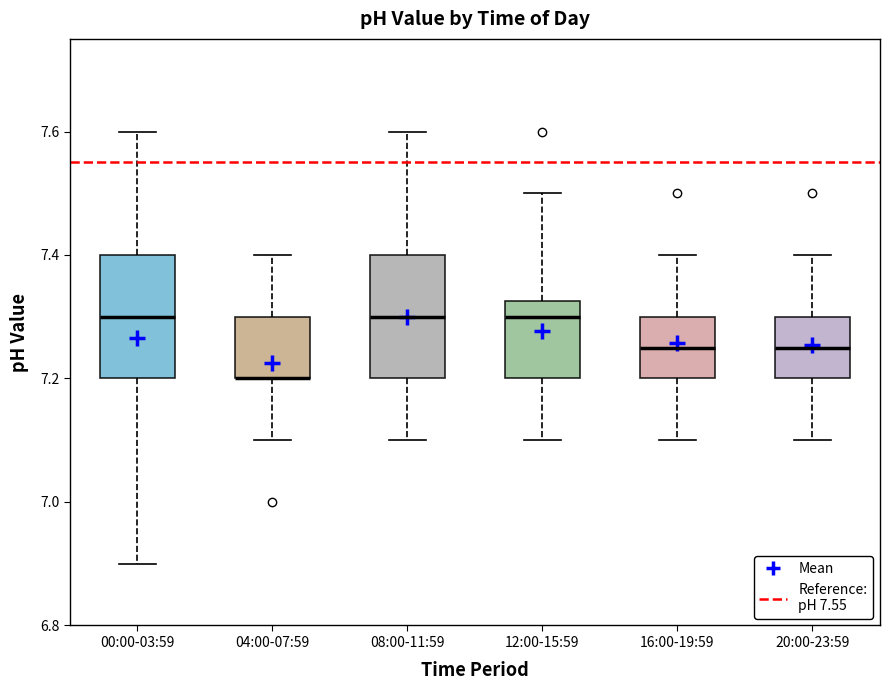

Reading left to right, transcribe this box plot: for each box, give where its median line is, the range the box spans, and where its two whiskers end, as read against the y-axis. The values are not printed on the chart, so give them approximately, as read against the axis.

00:00-03:59: median 7.30, box 7.20 to 7.40, whiskers 6.90 to 7.60
04:00-07:59: median 7.20 (drawn on the box's lower edge), box 7.20 to 7.30, whiskers 7.10 to 7.40
08:00-11:59: median 7.30, box 7.20 to 7.40, whiskers 7.10 to 7.60
12:00-15:59: median 7.30, box 7.20 to 7.32, whiskers 7.10 to 7.50
16:00-19:59: median 7.26, box 7.20 to 7.30, whiskers 7.10 to 7.40
20:00-23:59: median 7.26, box 7.20 to 7.30, whiskers 7.10 to 7.40